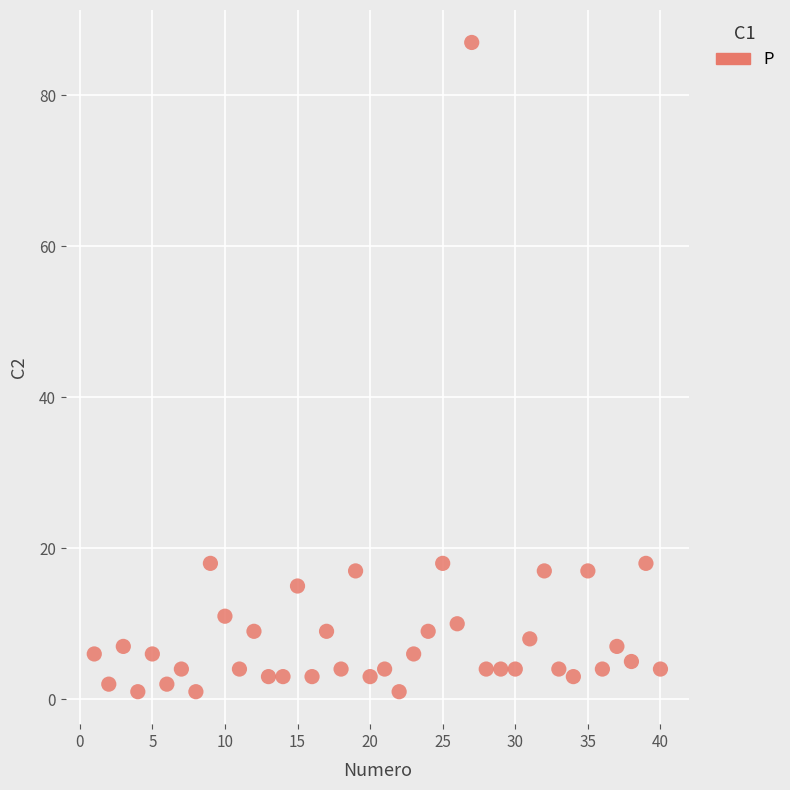

What is the range of X values (max minus min)?

39